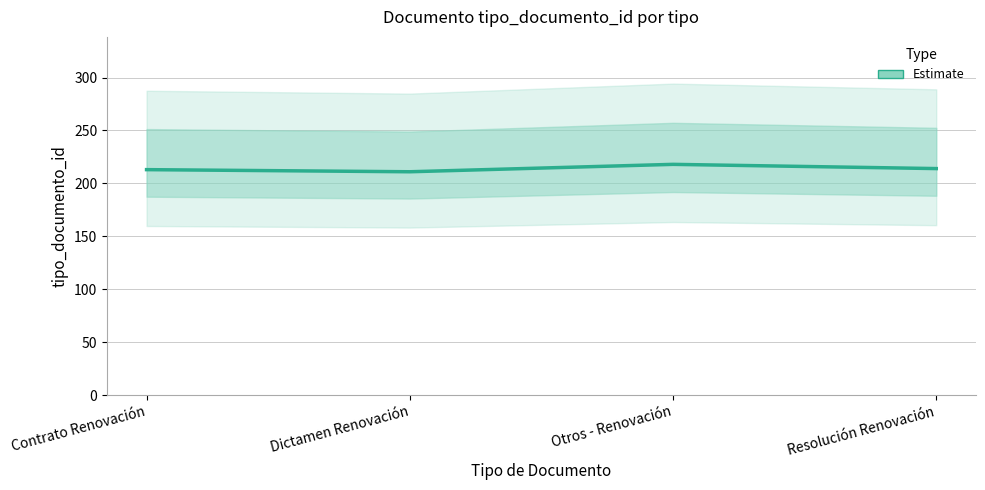

At which label is the value closest to 214?

Resolución Renovación